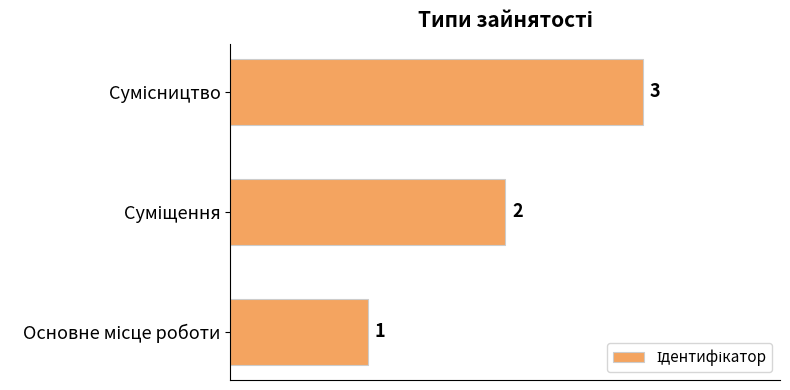

What is the maximum value shown in the chart?

3